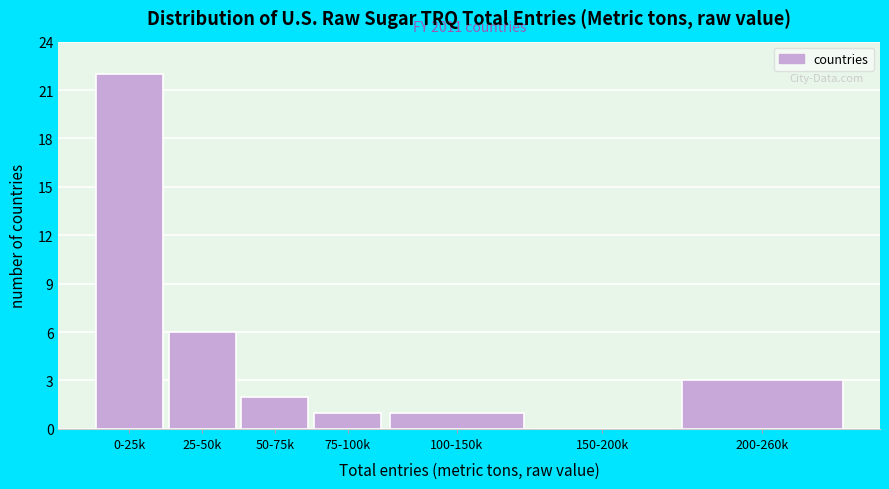

Reading right to left, list all the values displayed in this chart.

200-260k=3	150-200k=0	100-150k=1	75-100k=1	50-75k=2	25-50k=6	0-25k=22